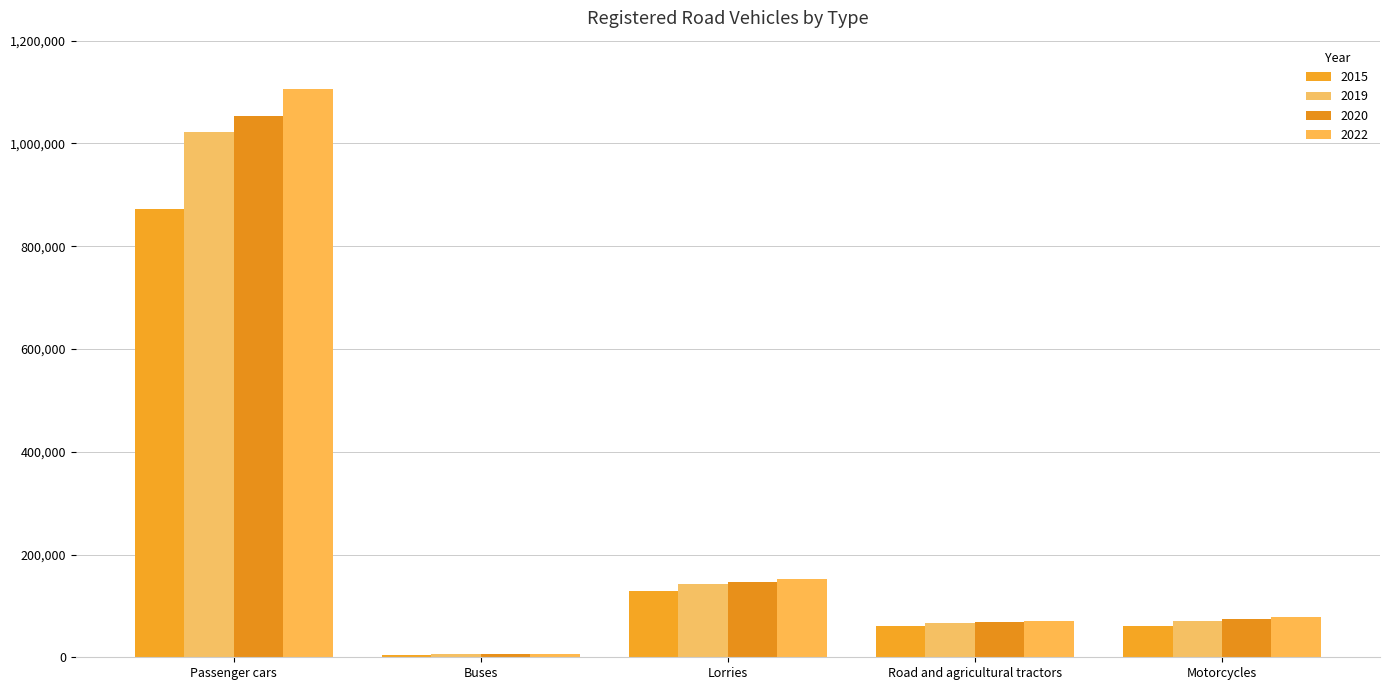

Reading left to right, list all the values displayed in this chart.

2015: 873351	5260	128340	61486	61161
2019: 1022540	6072	142661	66891	71049
2020: 1053392	6185	146219	68090	73692
2022: 1106825	6433	152791	71141	79295